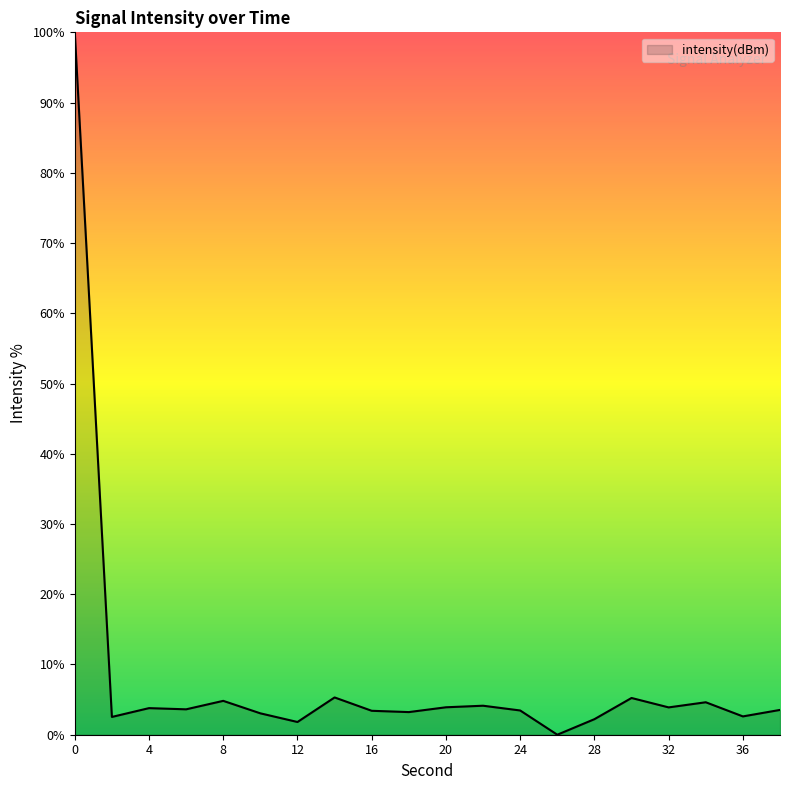

What is the maximum value shown in the chart?

100.0